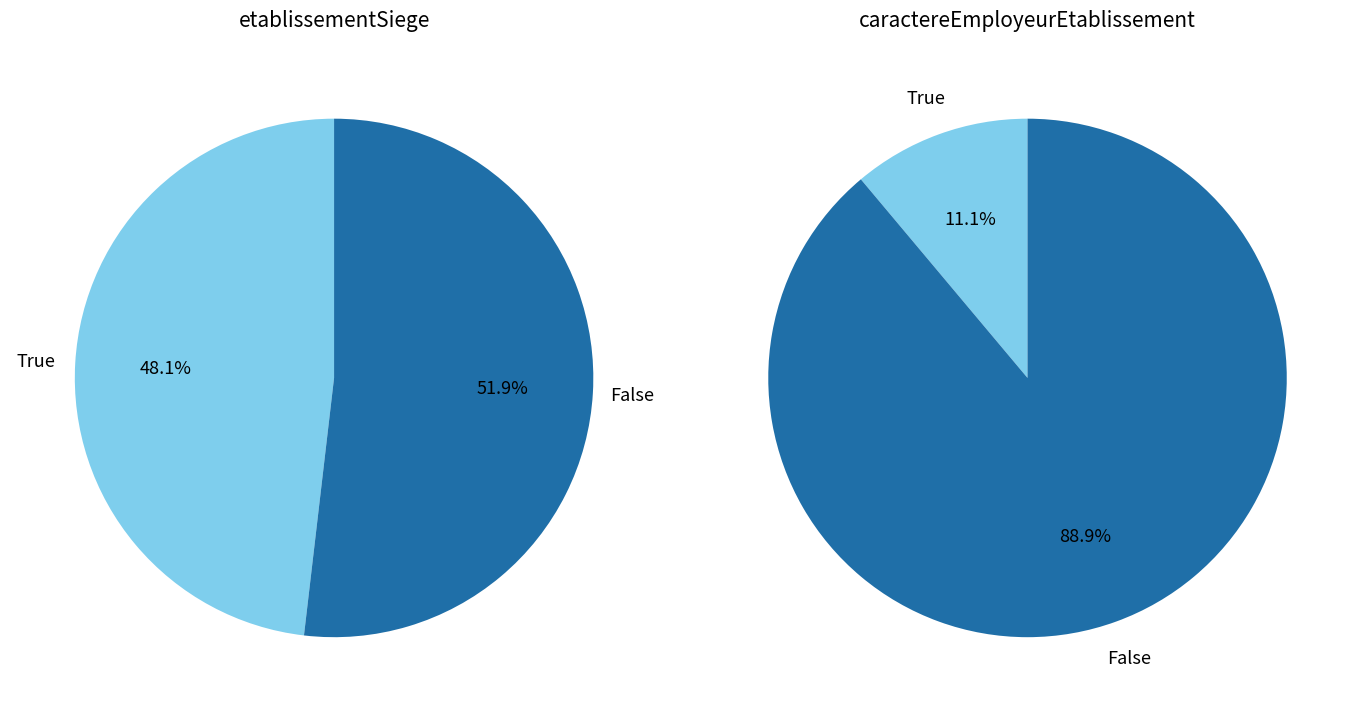

Rank the series by their average value, from highest to lowest.

etablissementSiege, caractereEmployeurEtablissement